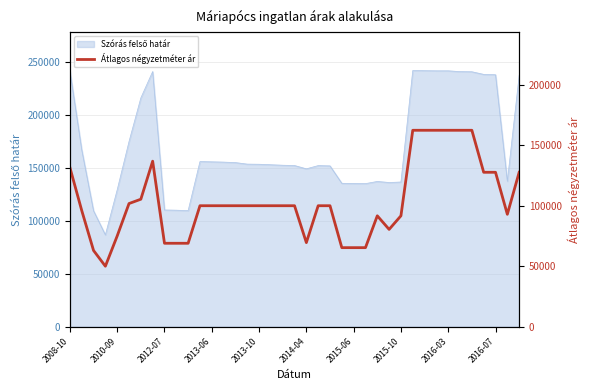

Where is the data nearest to the value 106183?

2015-06